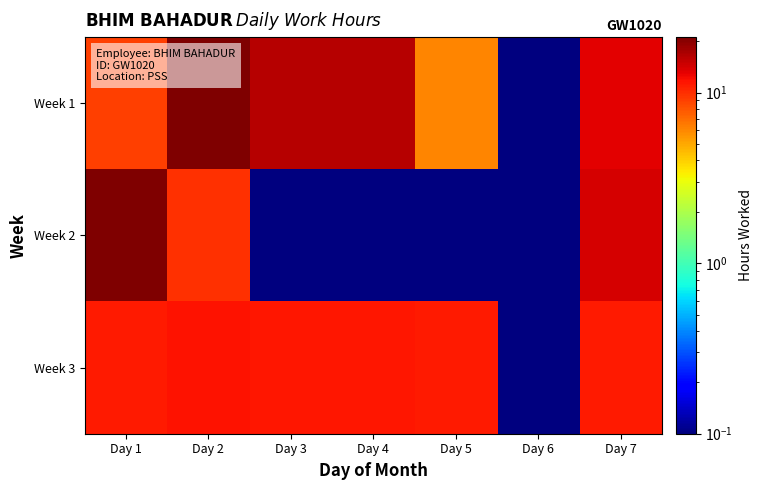

Reading left to right, list all the values displayed in this chart.

Week 1: Day 1=9.1	Day 2=20.8	Day 3=16.1	Day 4=16.2	Day 5=6.1	Day 6=0.1	Day 7=13.2
Week 2: Day 1=21.1	Day 2=9.9	Day 3=0.1	Day 4=0.1	Day 5=0.1	Day 6=0.1	Day 7=14.1
Week 3: Day 1=11.2	Day 2=11.6	Day 3=11.5	Day 4=11.3	Day 5=11.2	Day 6=0.1	Day 7=11.1